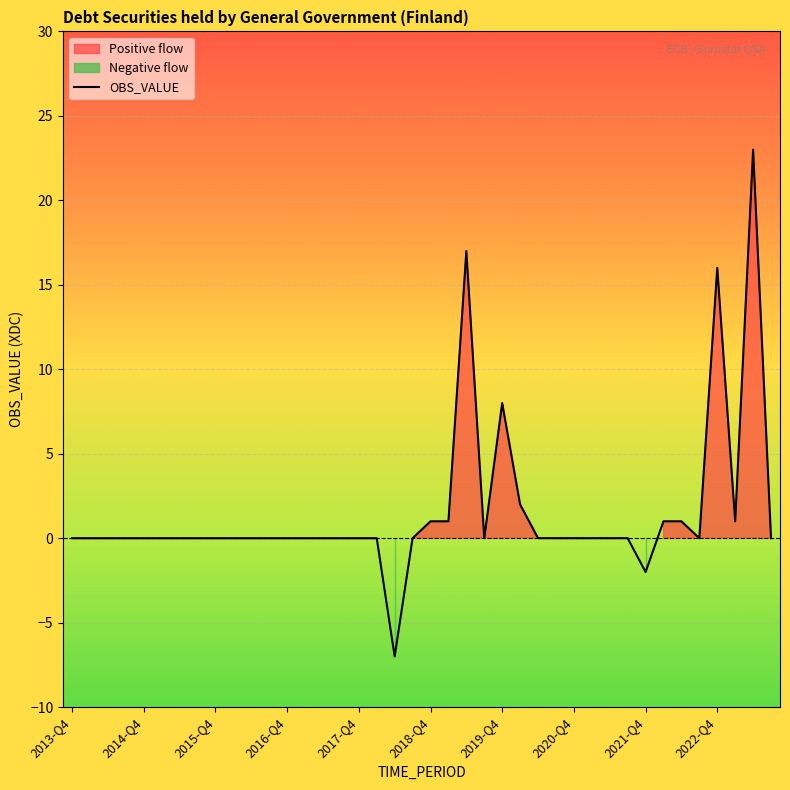

Is it true that OBS_VALUE equals 0 at 2015-Q4?

True